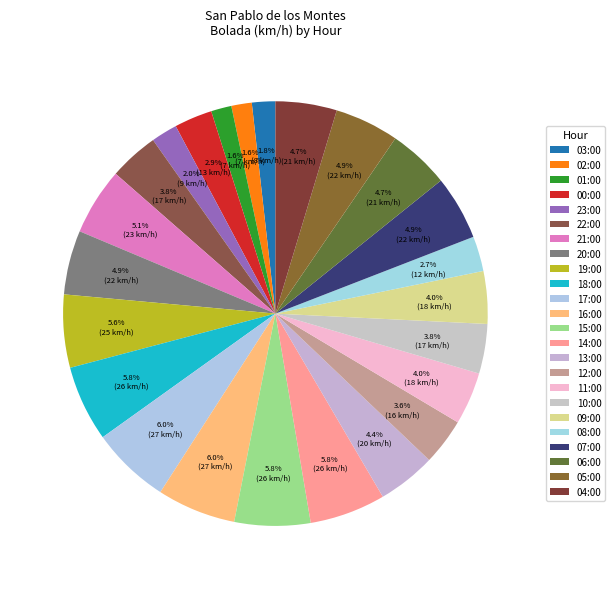

How many slices are in this pie chart?

24